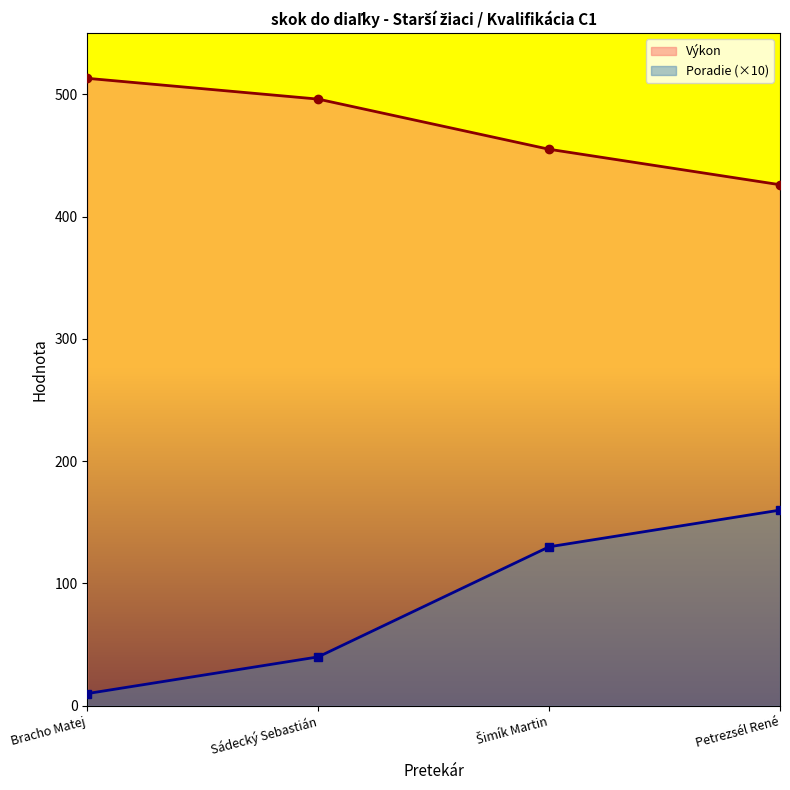

The Výkon series shows 426 at Petrezsél René. True or false?

True